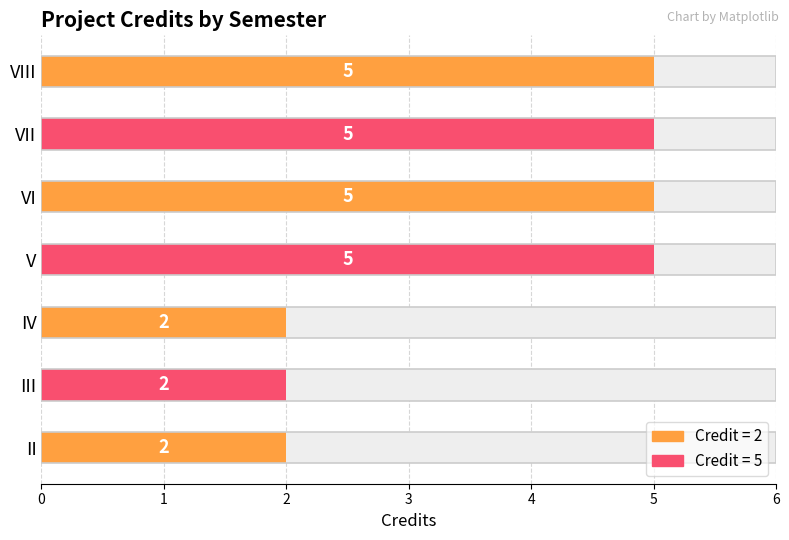

Count the values in the range 2 to 5.

7